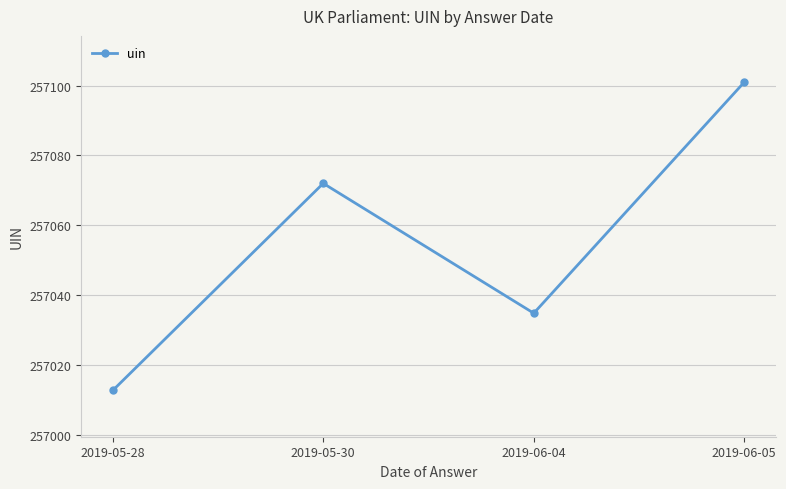

How many interior local peaks (higher than both neighbors) does the data have?

1